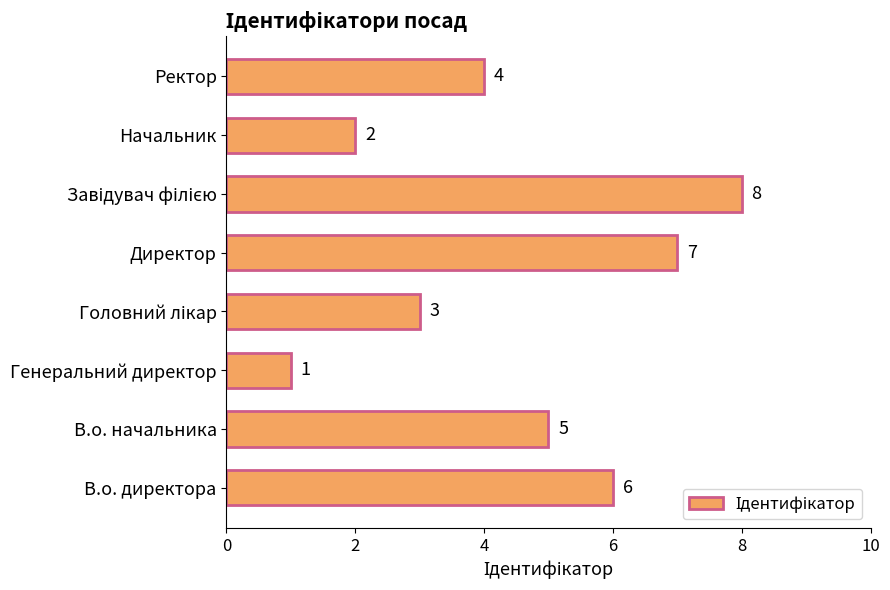

Which has a higher value, В.о. директора or В.о. начальника?

В.о. директора